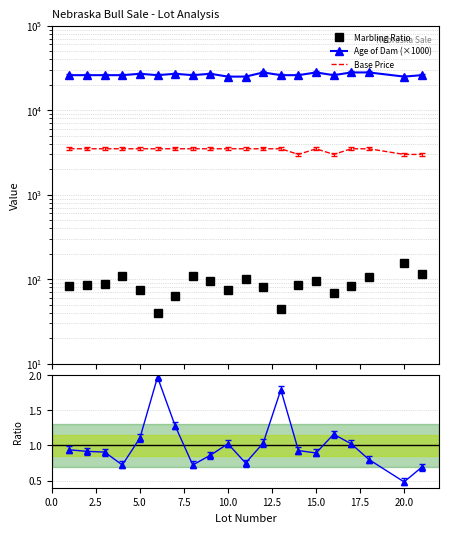

Which series has the largest total across all categories?

Age of Dam (×1000)